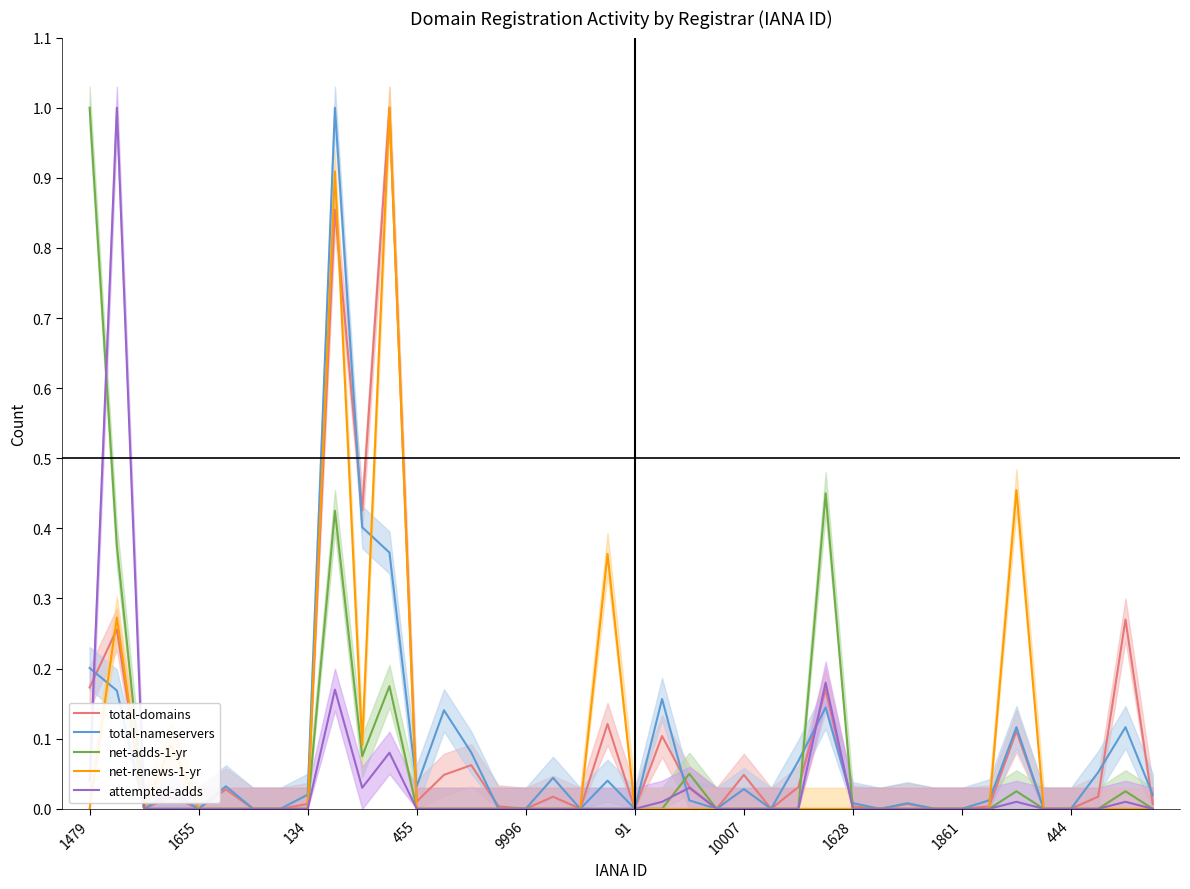

Does the chart have visible grid lines?

No